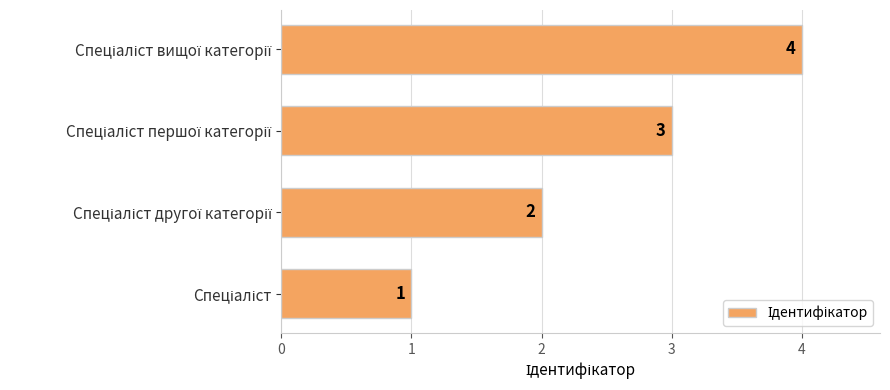

What is the minimum value shown in the chart?

1